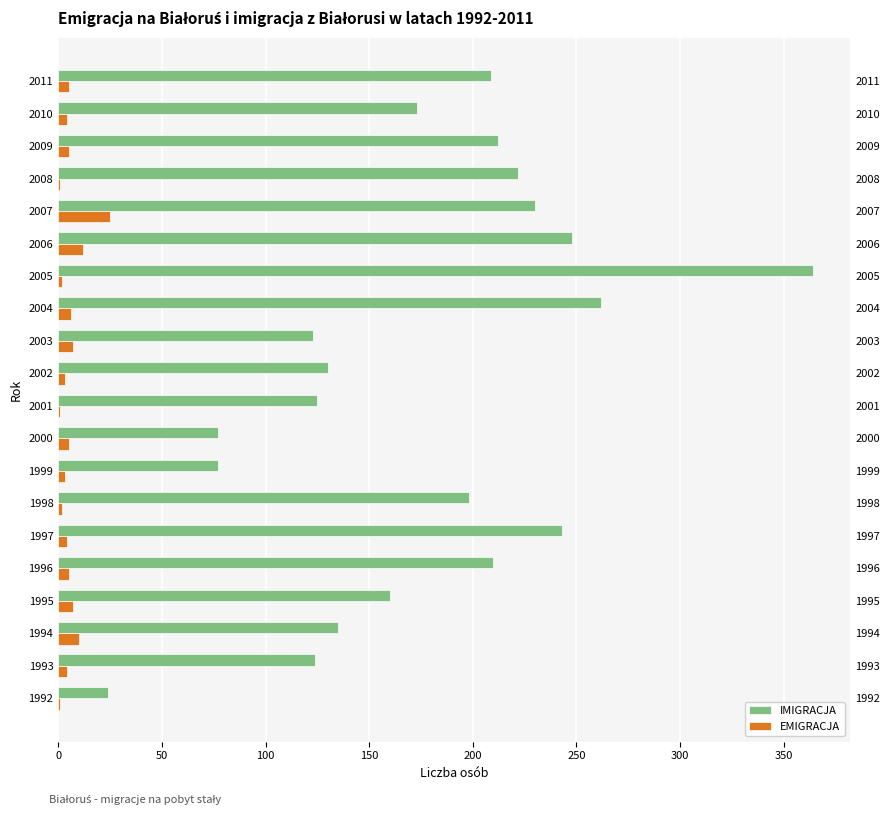

How many values in the IMIGRACJA series are below 198?

10